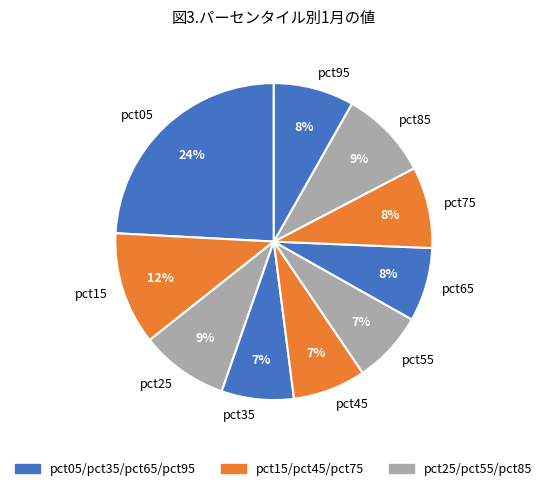

What percentage is the pct85 slice, to the nearest percent?

9%